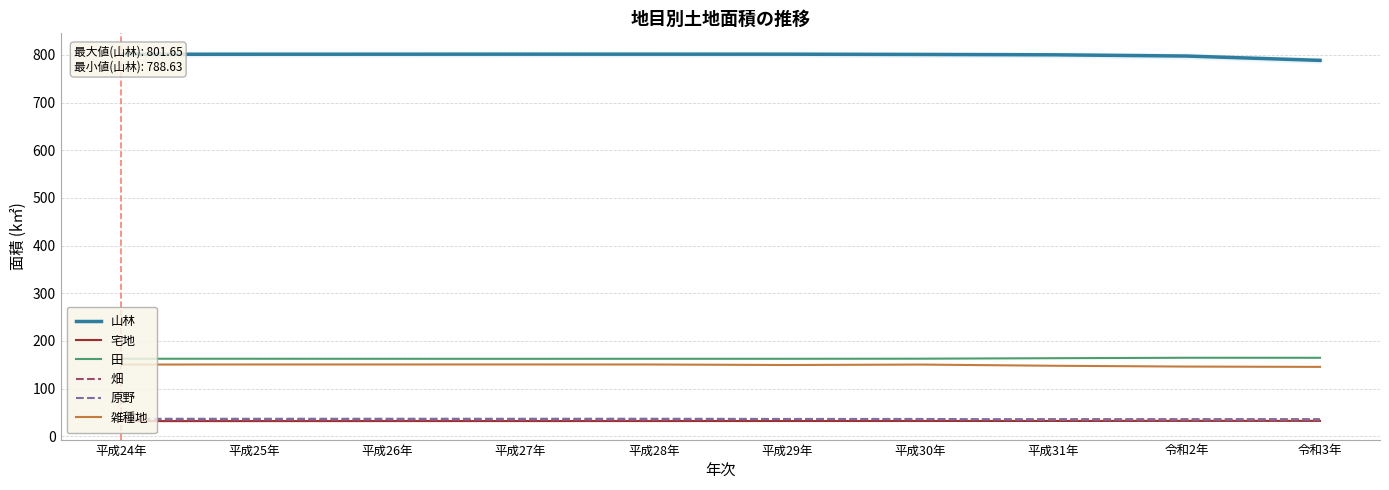

Does the chart display data point markers on the line(s)?

No